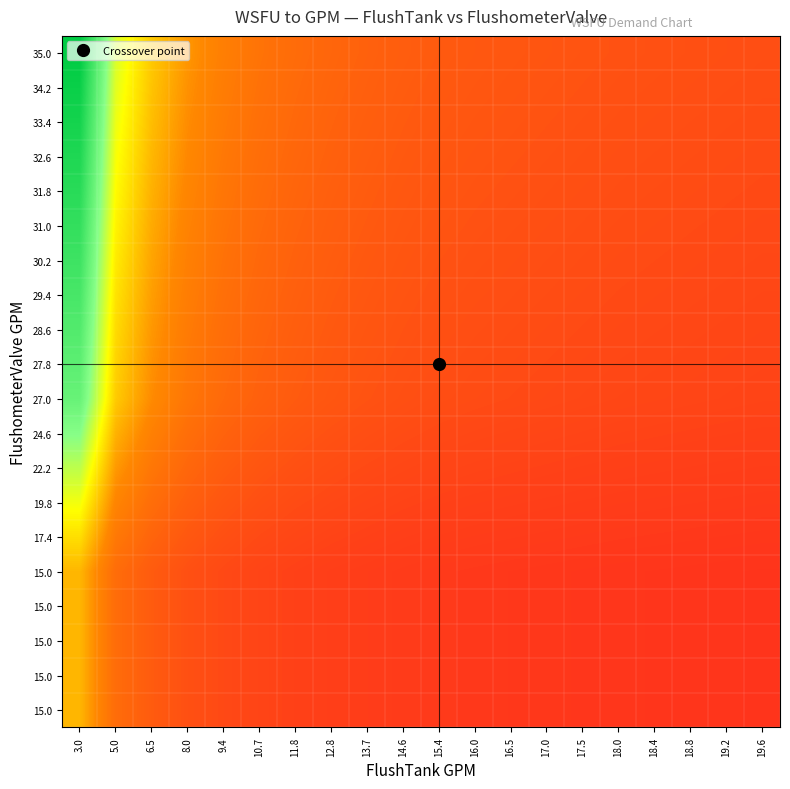

At which category does the chart reach its minimum across all series?

19.6